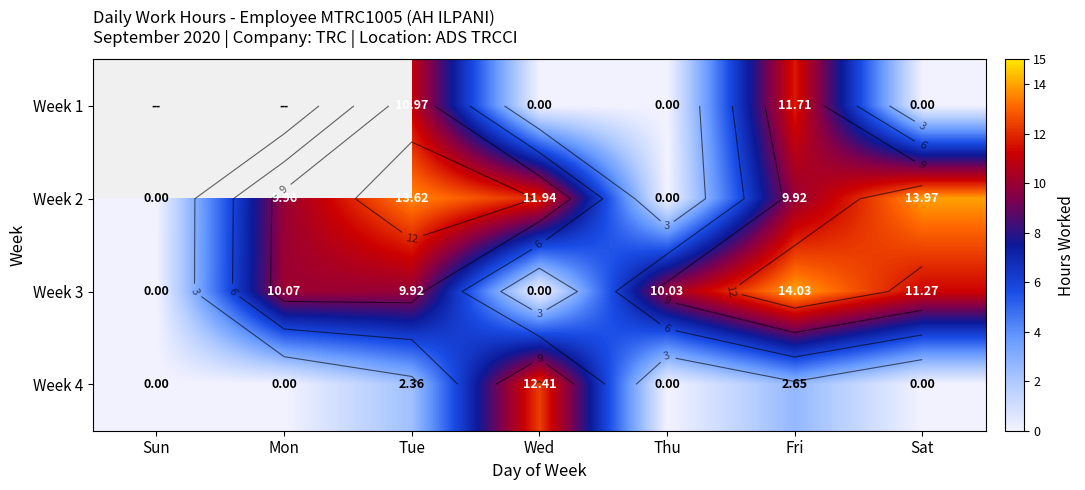

The Week 4 series shows 0.0 at Sat. True or false?

True